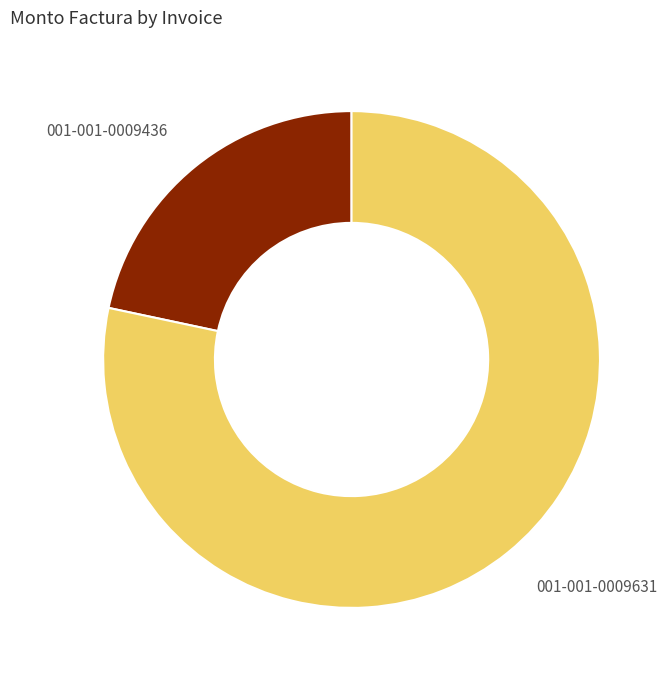

Between 001-001-0009436 and 001-001-0009631, which is larger?

001-001-0009631